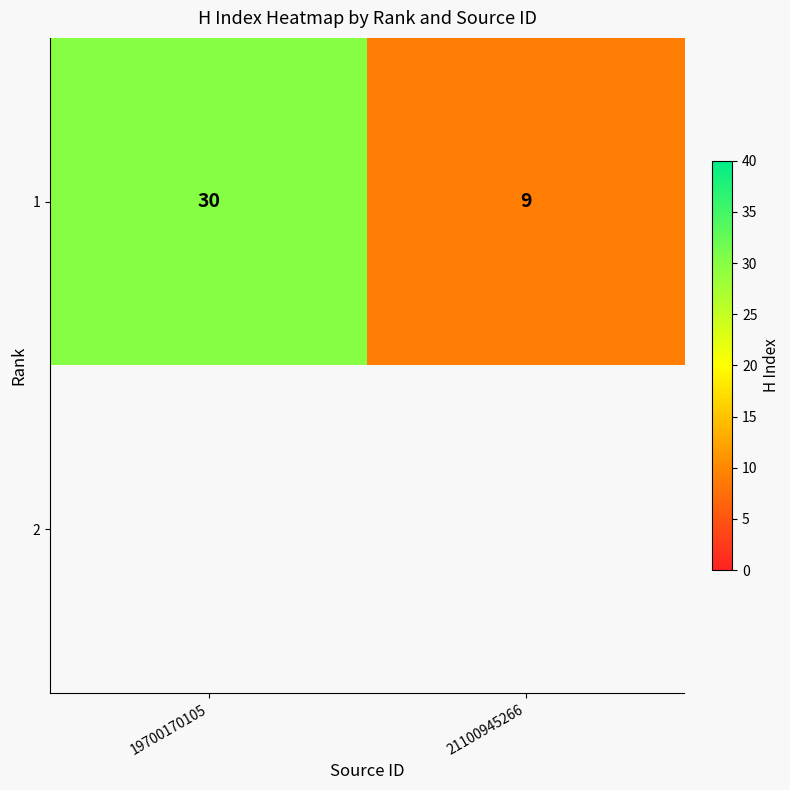

What is the minimum value shown in the chart?

9